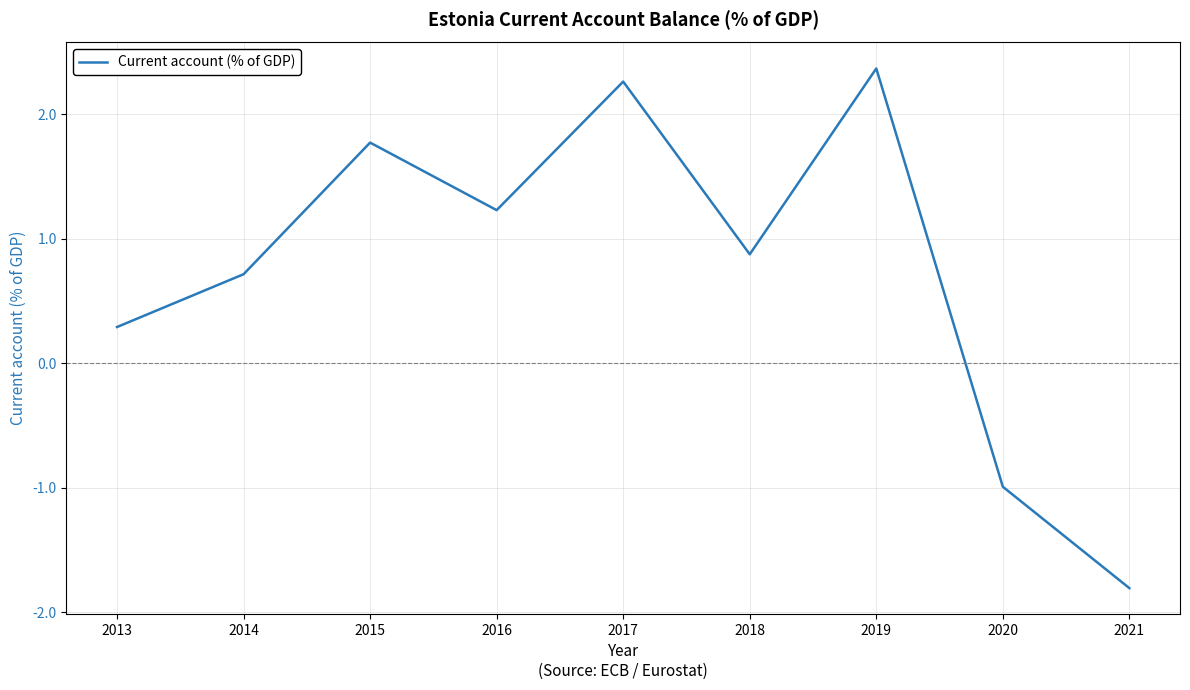

At which category does the chart reach its minimum across all series?

2021